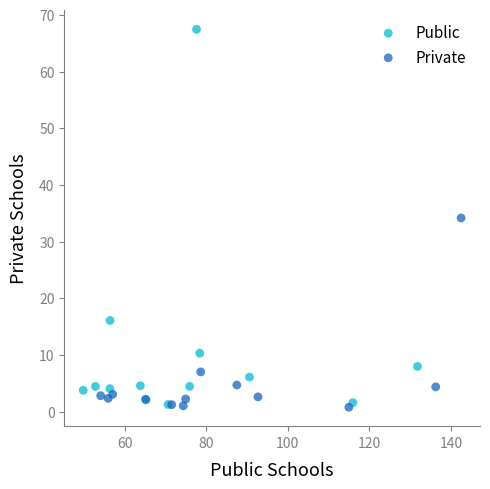

Which series reaches the maximum Y coordinate?

Public